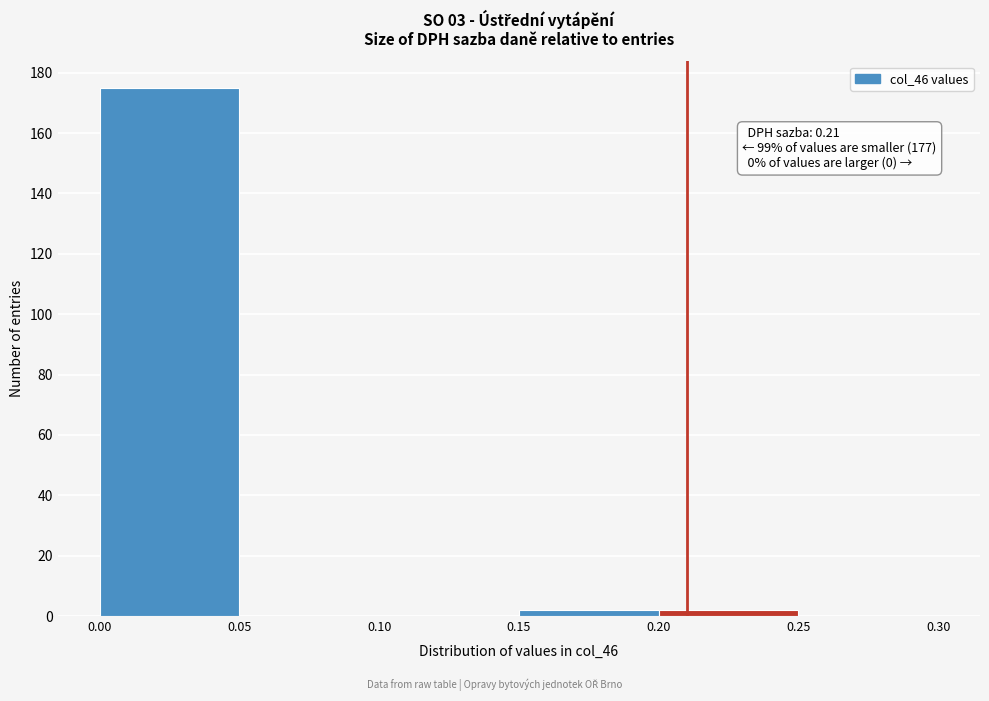

Over which range of the x-axis is the bar tallest?

0.00 to 0.05